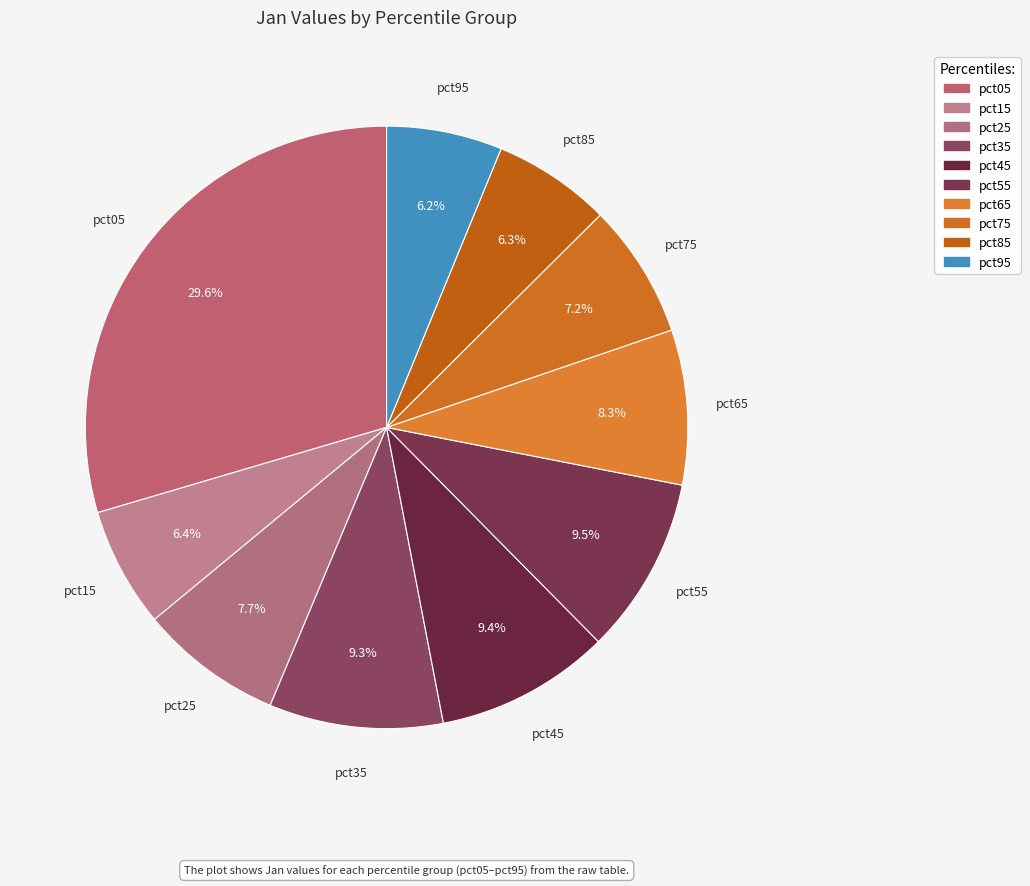

Is it true that pct95 is 12% of the pie?

False